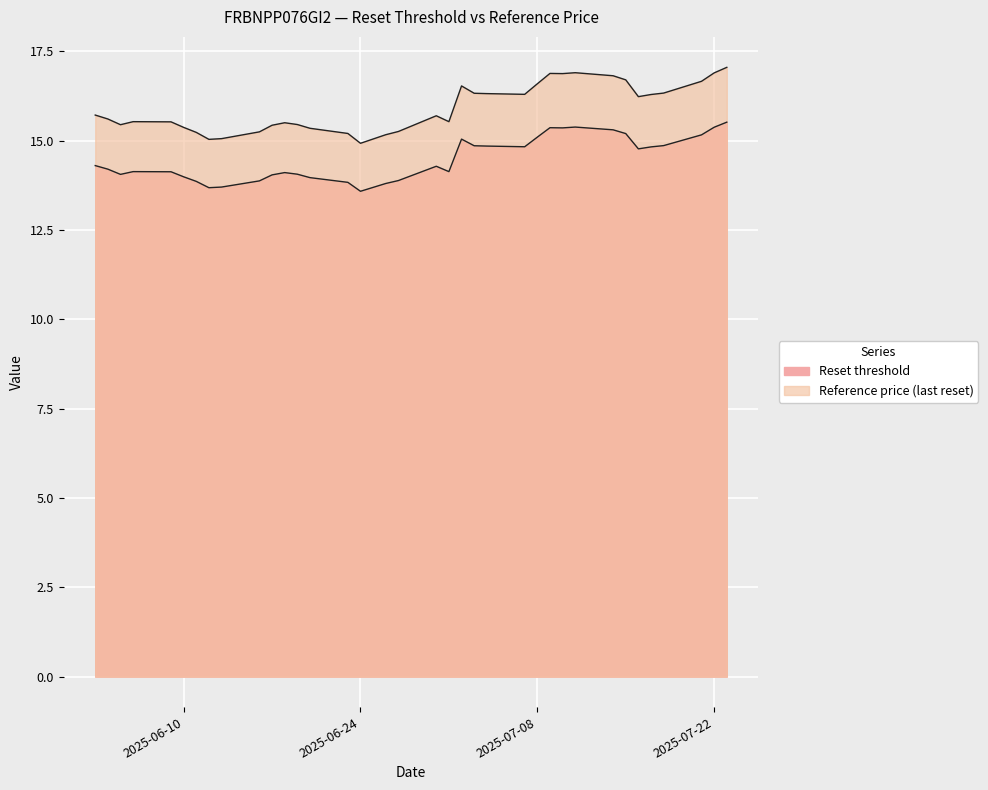

Count the number of data series in this chart.

2